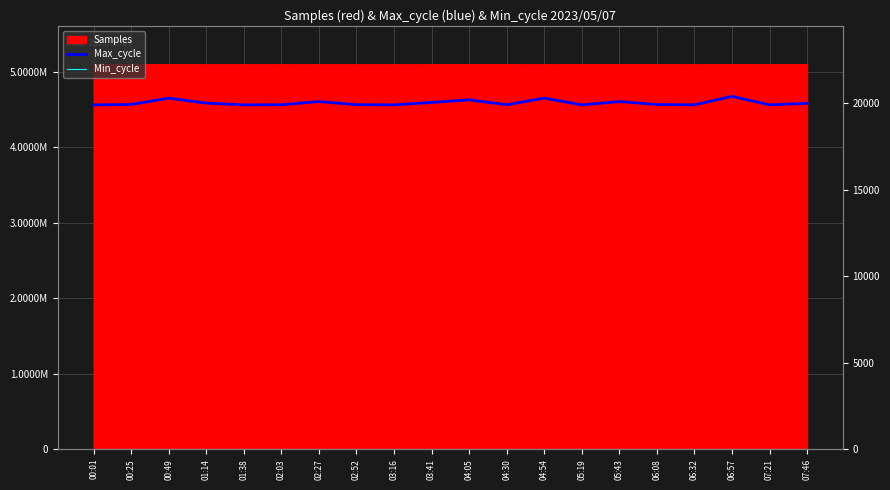

True or false: Min_cycle and Max_cycle intersect in this chart.

False